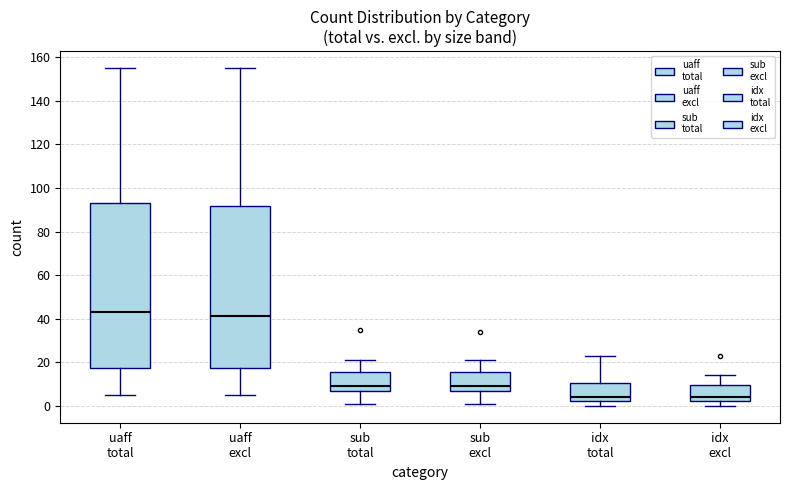

Where does the lower whisker of the box for sub total end on the y-axis? The values are not printed on the chart, so give them approximately, as read against the axis.

2